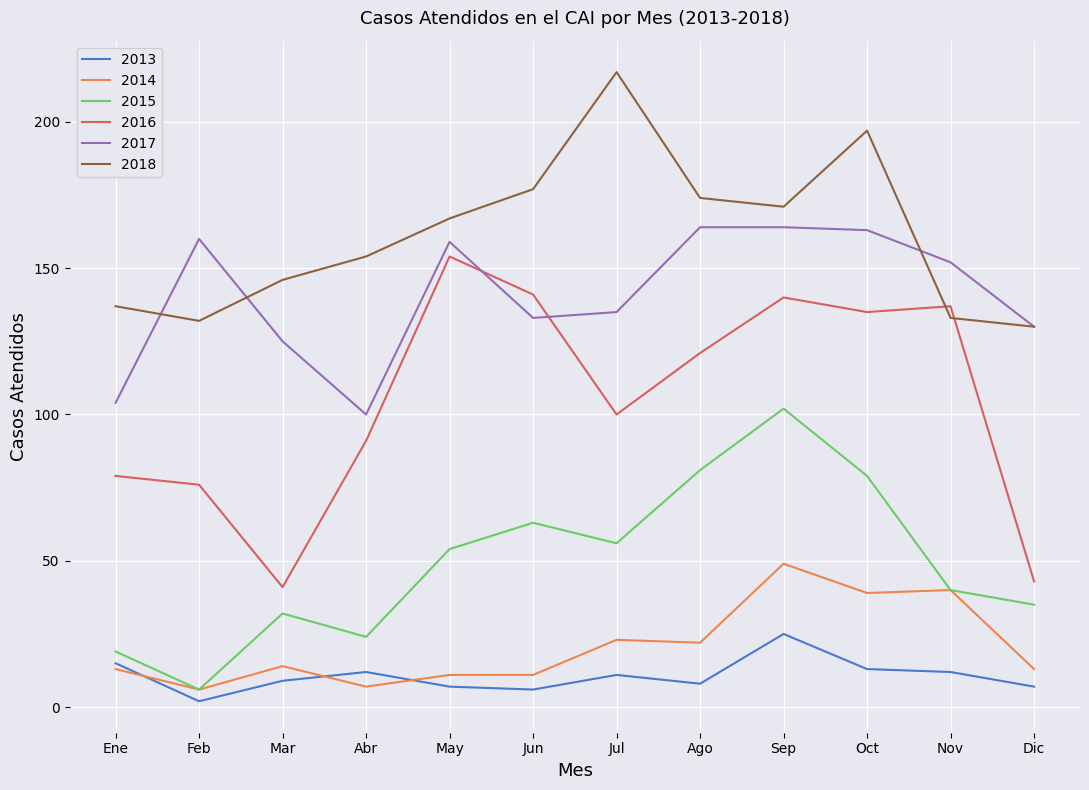

What is the approximate value of 2015 at Oct?

79